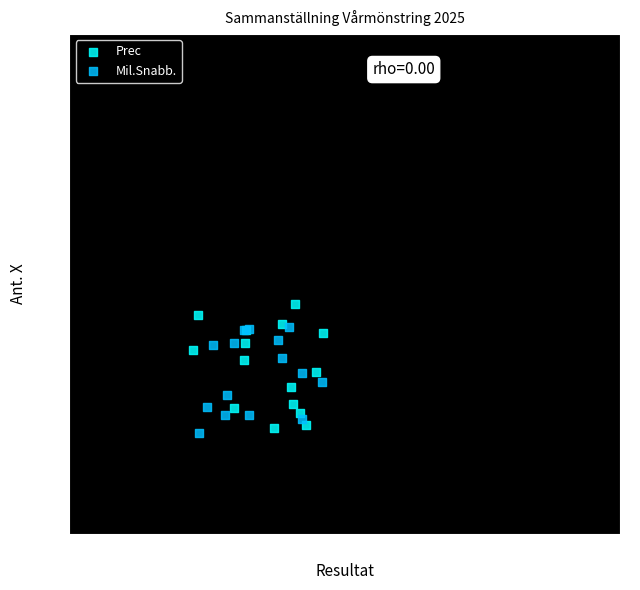

Which series reaches the maximum Y coordinate?

Prec